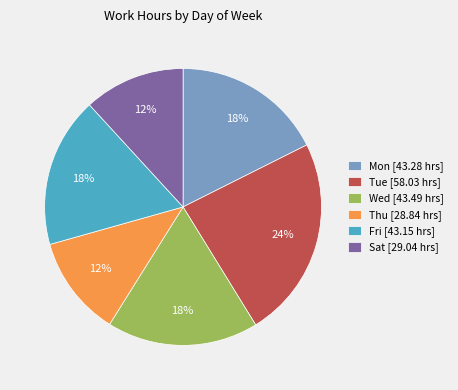

Do Sat [29.04 hrs] and Mon [43.28 hrs] together represent more than half of the pie?

No